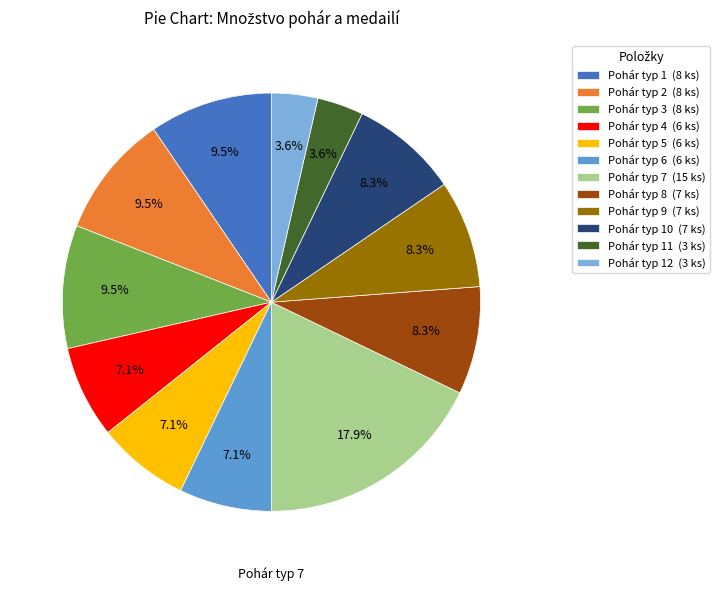

How many segments does this pie chart have?

12